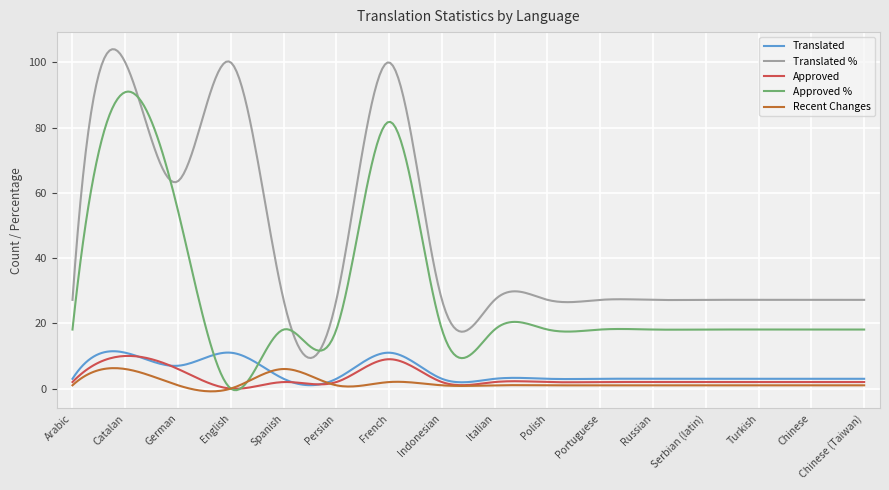

True or false: Translated % and Approved % intersect in this chart.

True